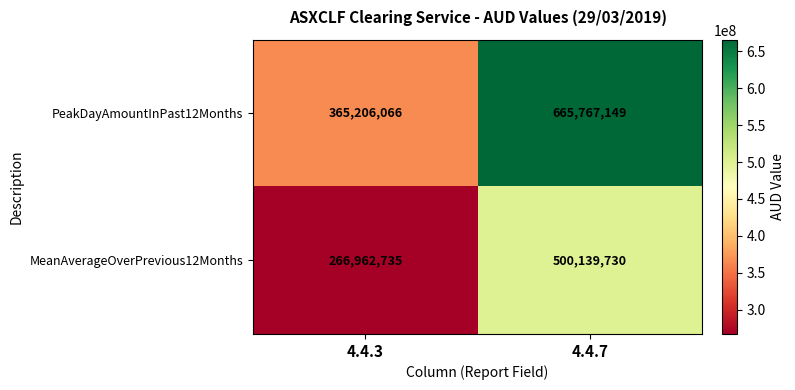

What is the spread (max minus min) of values at 4.4.7?

165627419